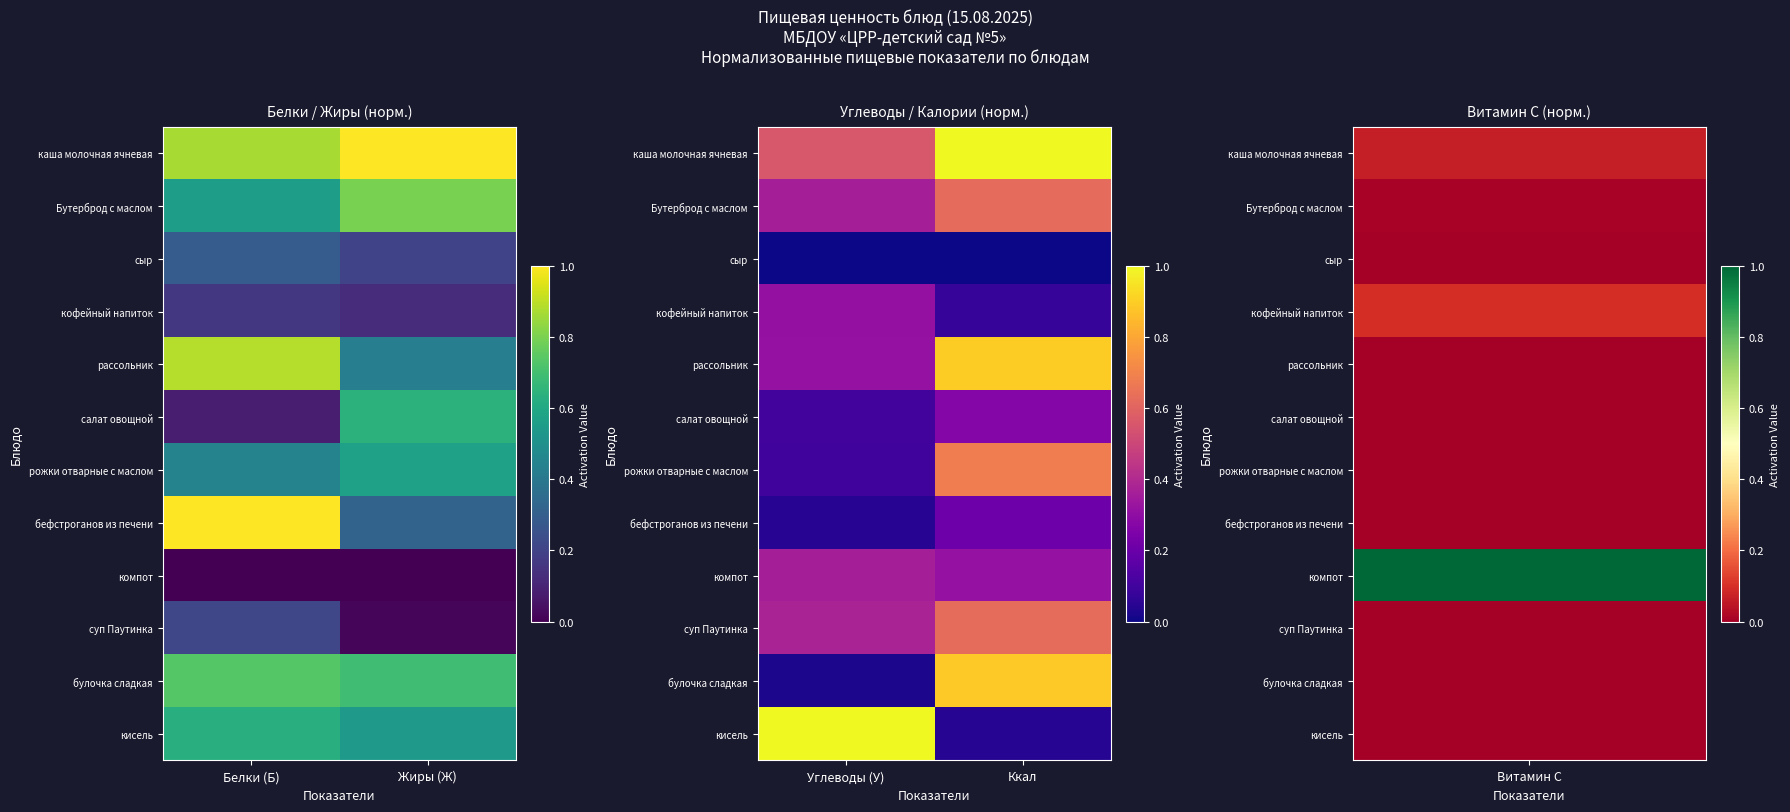

Rank the series by their maximum value, from highest to lowest.

каша молочная ячневая, кисель, рассольник, булочка сладкая, рожки отварные с маслом, суп Паутинка, Бутерброд с маслом, компот, кофейный напиток, салат овощной, бефстроганов из печени, сыр